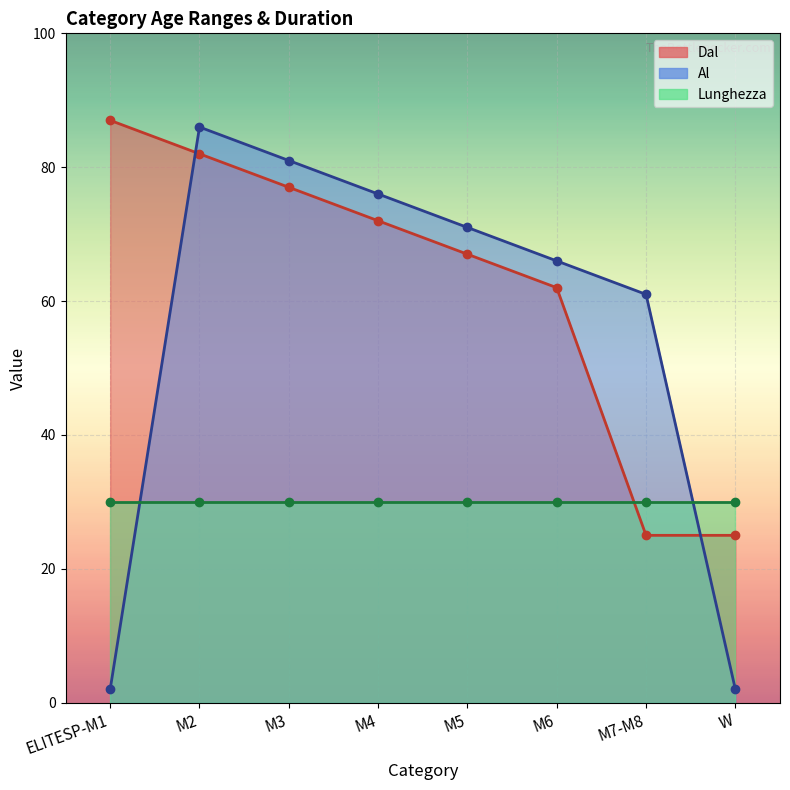

How many values in the Dal series exceed 72?

3